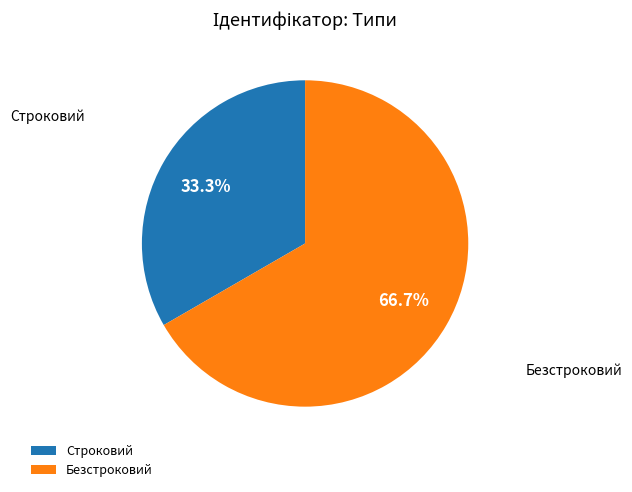

Approximately how many times larger is the value at Строковий compared to Безстроковий?

0.5